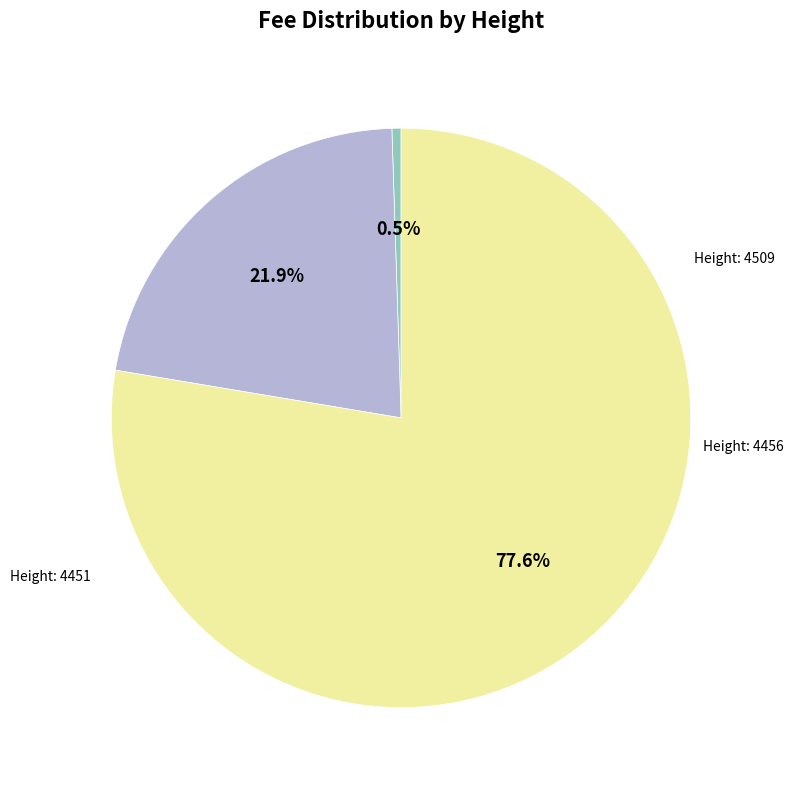

Is there a majority slice in this chart?

Yes